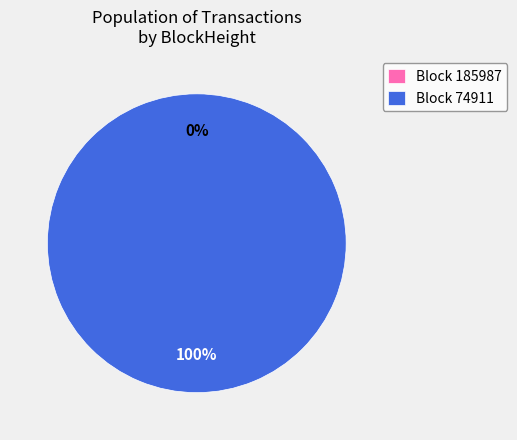

What is the change in value from 185987 to 74911?

+1542